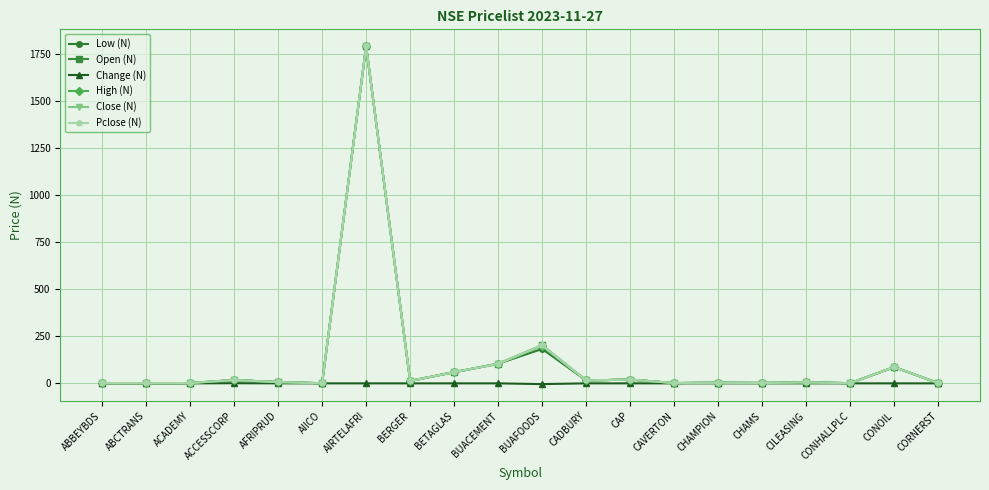

Which series ends up on top after the final intersection of Close (N) and Pclose (N)?

Close (N)